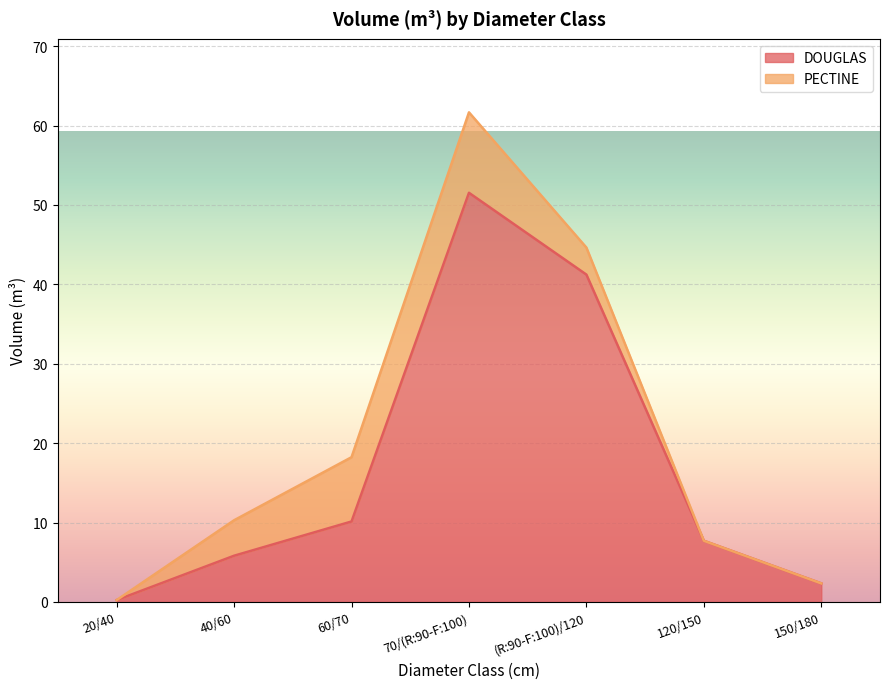

Which category has the highest value across all series?

70/(R:90-F:100)